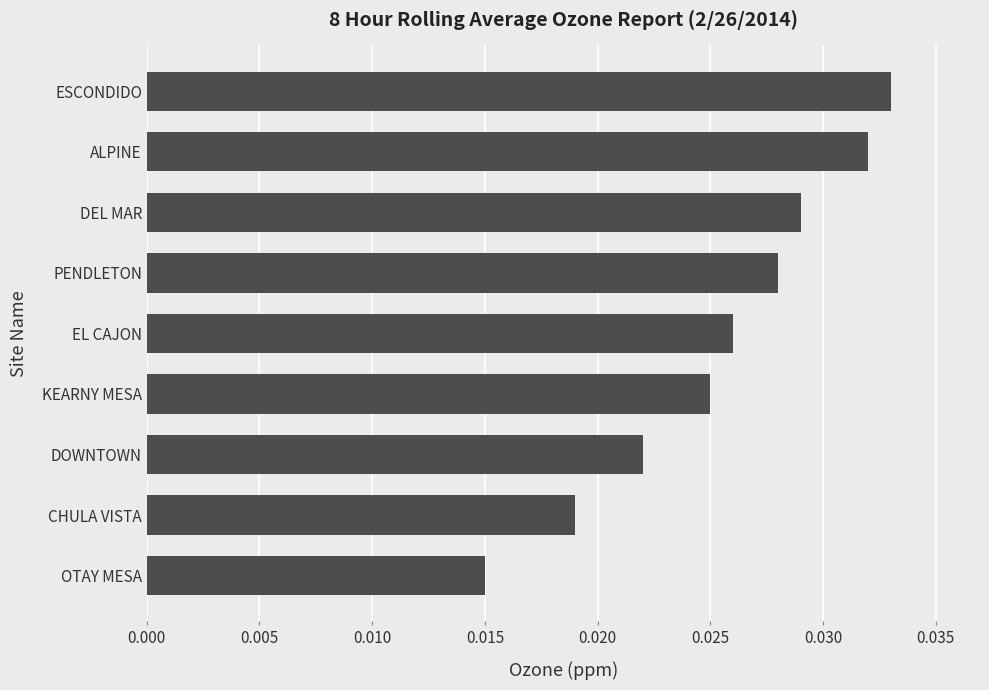

Which has a higher value, KEARNY MESA or DEL MAR?

DEL MAR